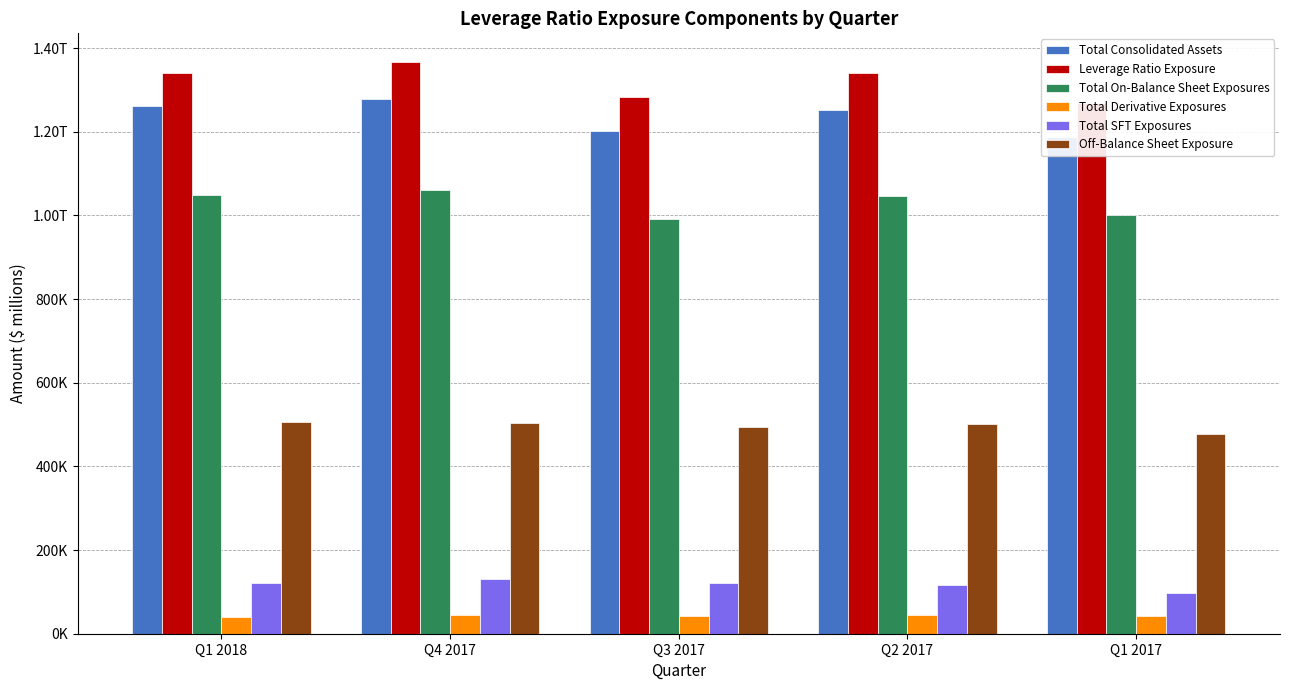

What position from the left is Q3 2017?

3